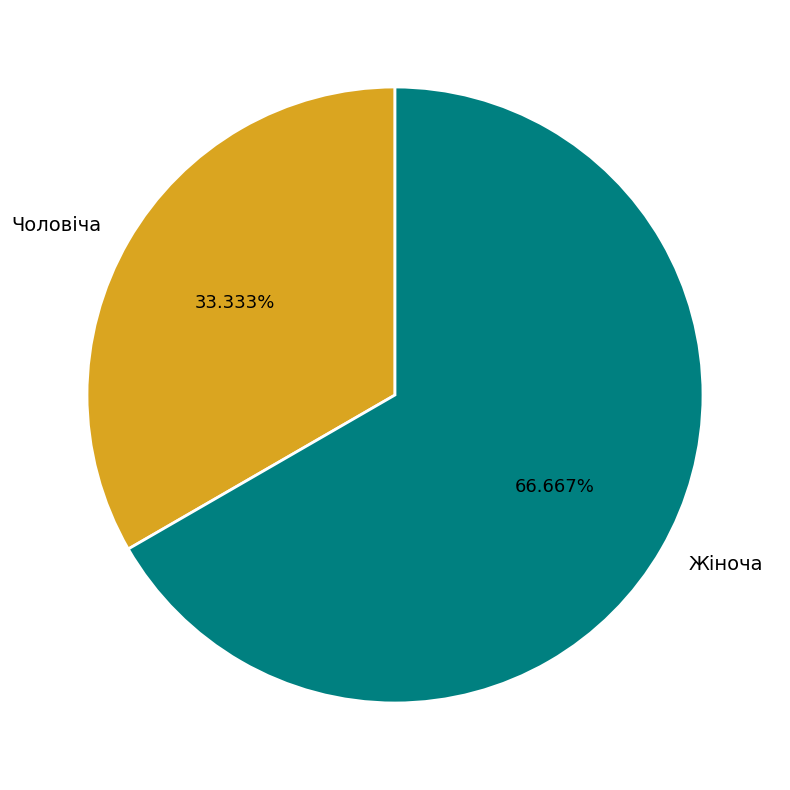

Is it true that Чоловіча is 21% of the pie?

False